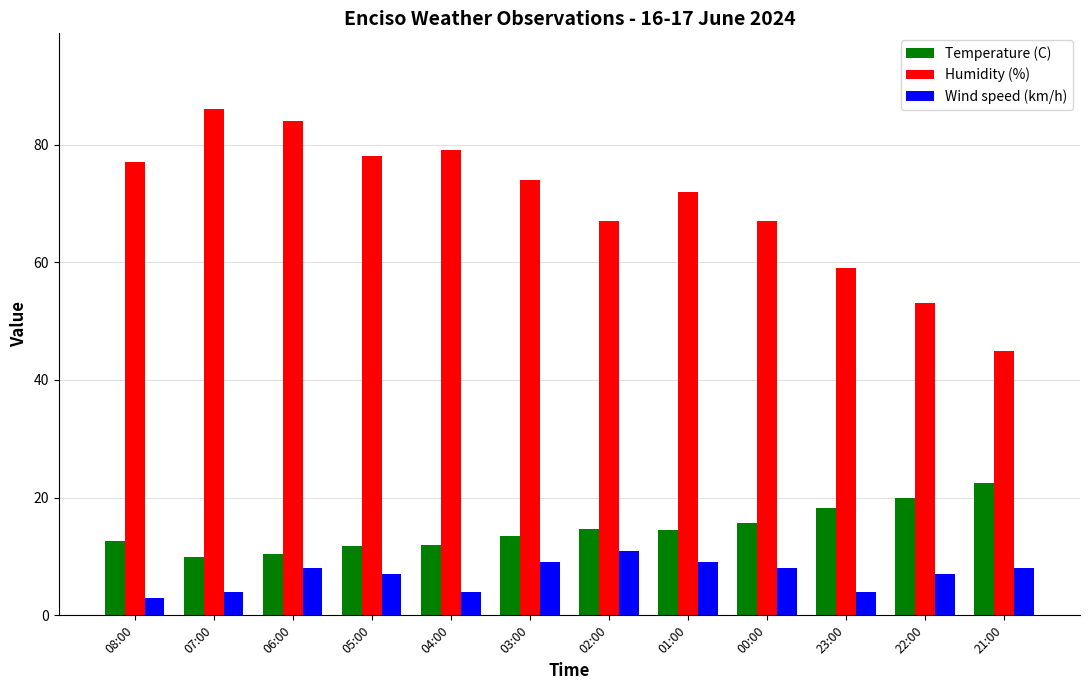

What is the label of the 5th bar from the left?

04:00